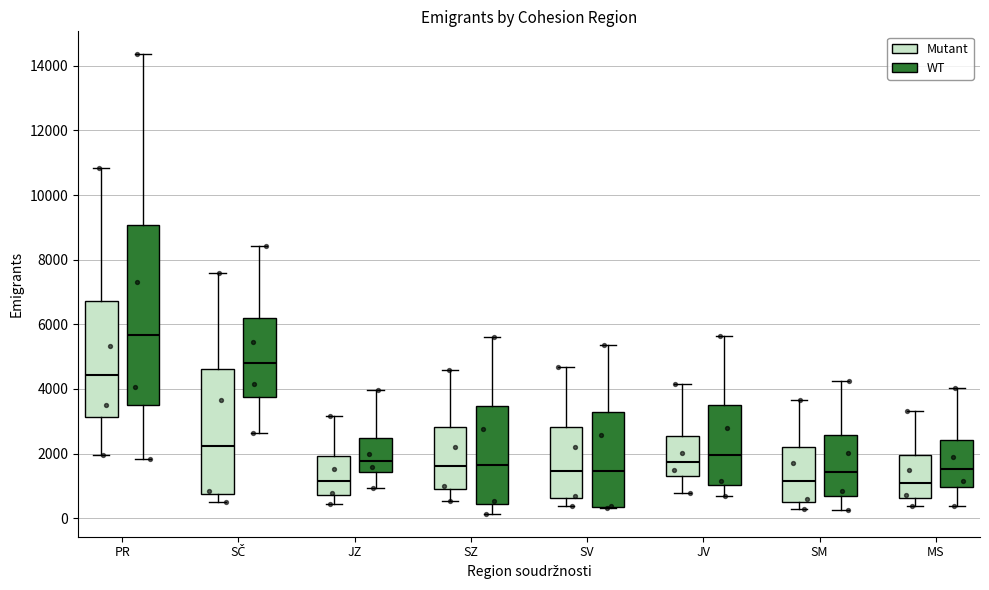

Where does the upper whisker of the box for PR (WT) end on the y-axis? The values are not printed on the chart, so give them approximately, as read against the axis.

14400